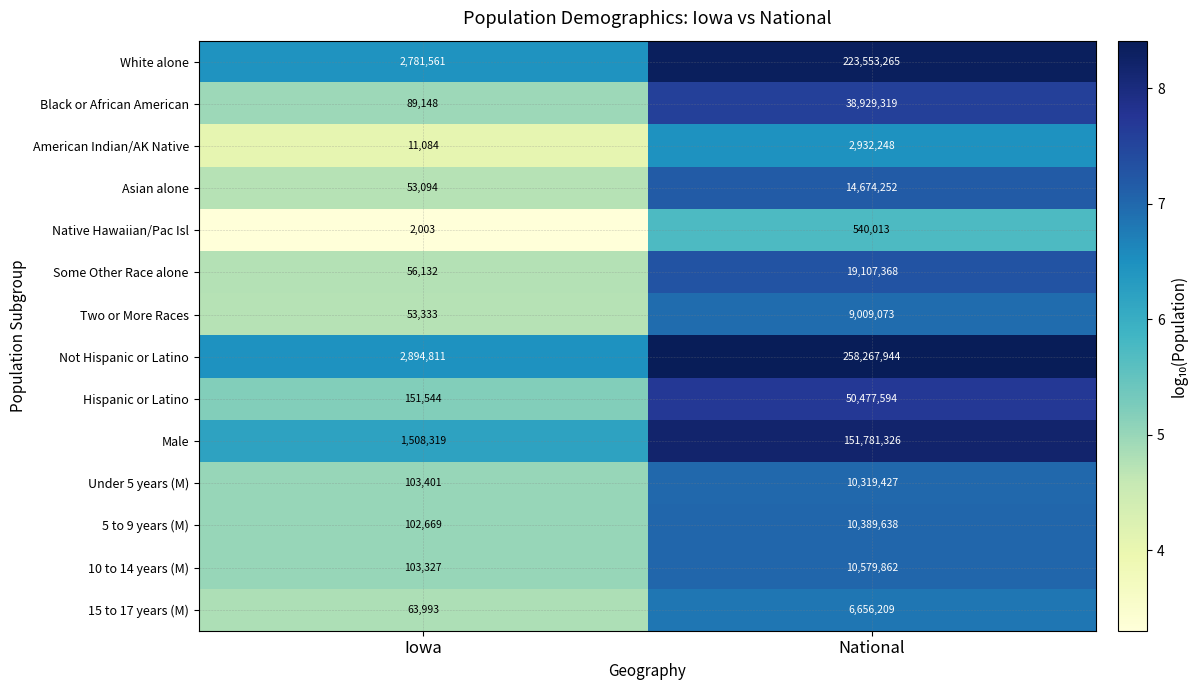

At Iowa, list the series in order from largest to smallest.

Not Hispanic or Latino, White alone, Male, Hispanic or Latino, Under 5 years (M), 10 to 14 years (M), 5 to 9 years (M), Black or African American, 15 to 17 years (M), Some Other Race alone, Two or More Races, Asian alone, American Indian/AK Native, Native Hawaiian/Pac Isl